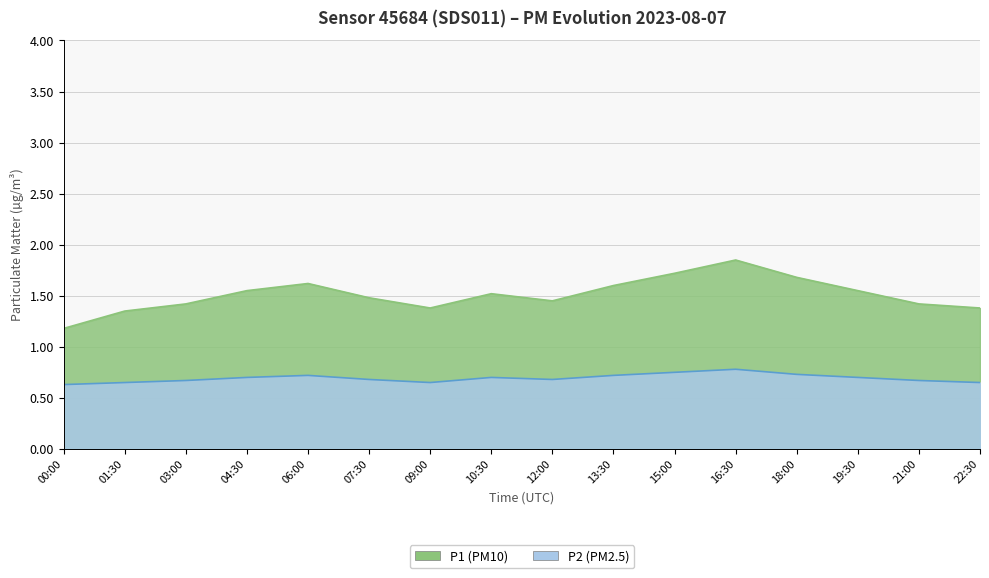

What are all the series names shown in the legend?

P1, P2